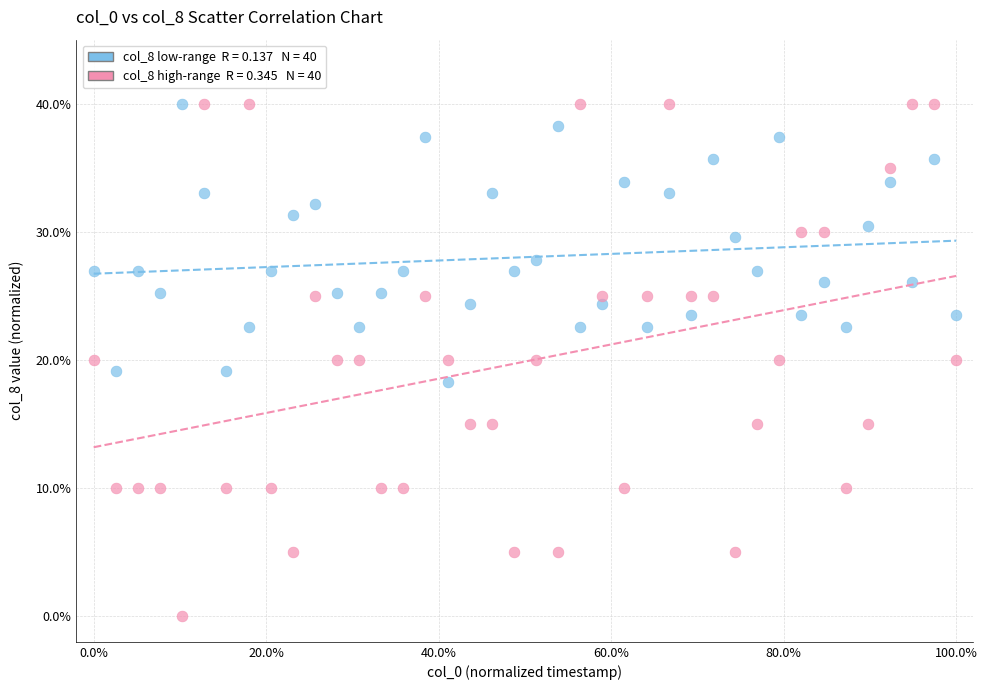

Across all data points, what is the range of X values (max minus min)?

100.0